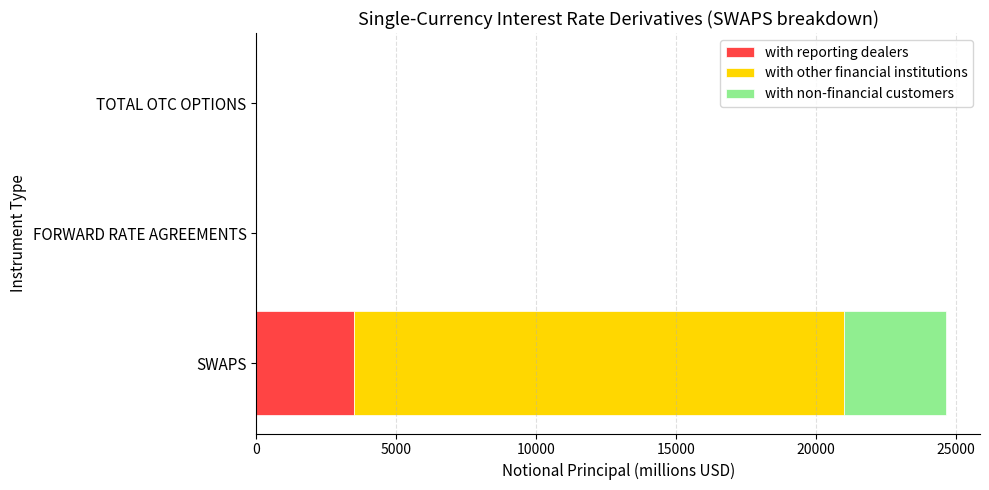

Read the with reporting dealers value at SWAPS.

3498.9